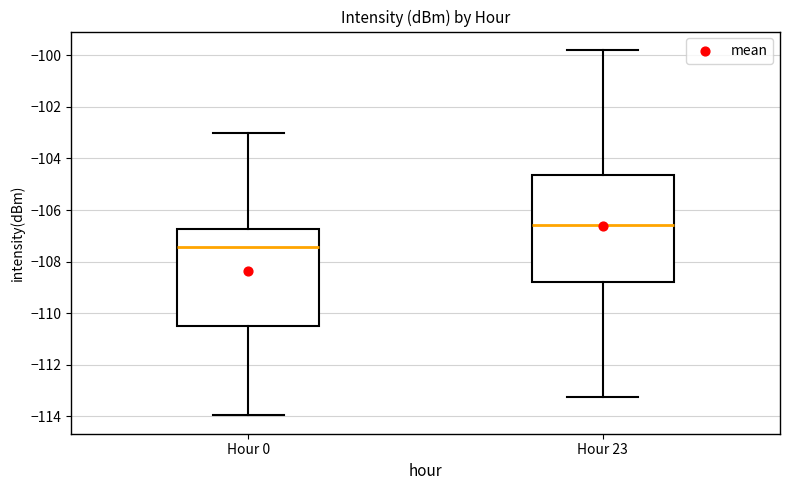

Reading left to right, read every box against the y-axis: the position of its median line, the range the box covers, and the ends of its whiskers. The values are not printed on the chart, so give them approximately, as read against the axis.

Hour 0: median -107.4, box -110.6 to -106.8, whiskers -114.0 to -103.0
Hour 23: median -106.6, box -108.8 to -104.6, whiskers -113.2 to -99.8